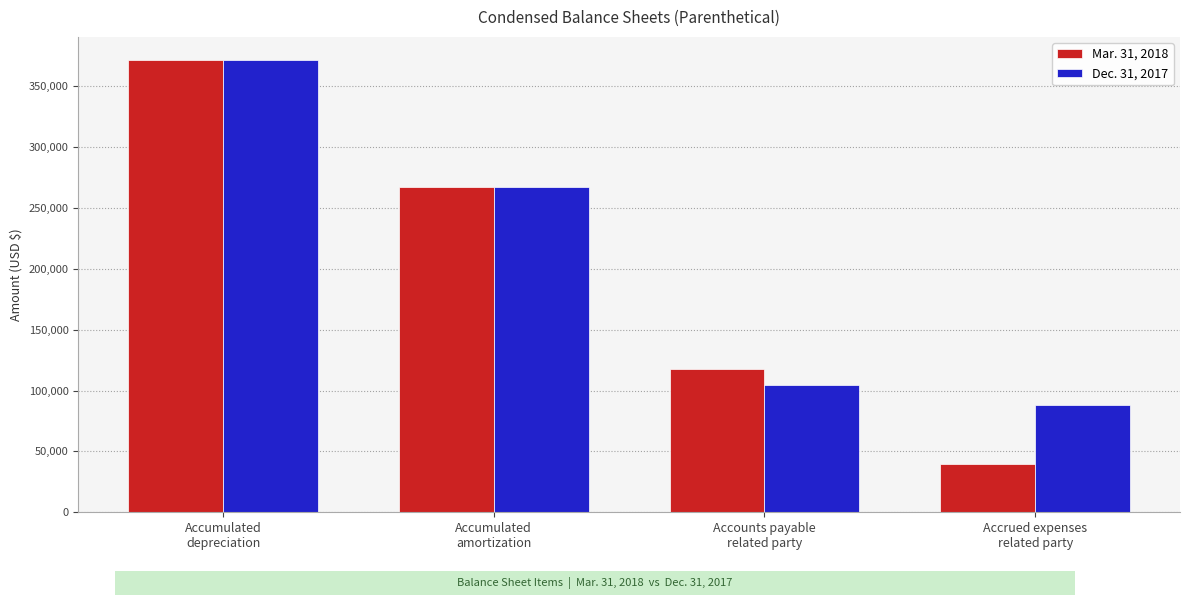

Reading left to right, transcribe all the data shown in this chart.

Mar. 31, 2018: 372082	267292	117994	39413
Dec. 31, 2017: 371917	266915	104543	88441